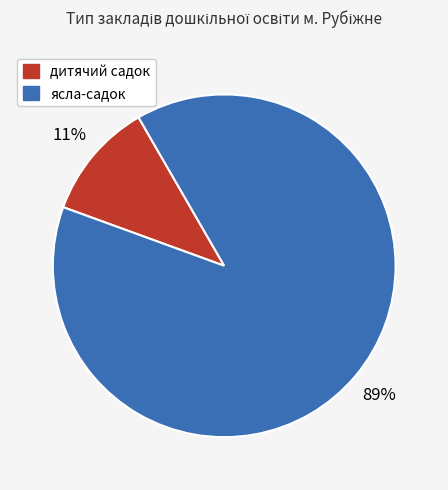

To the nearest percent, what is the average slice percentage?

50%